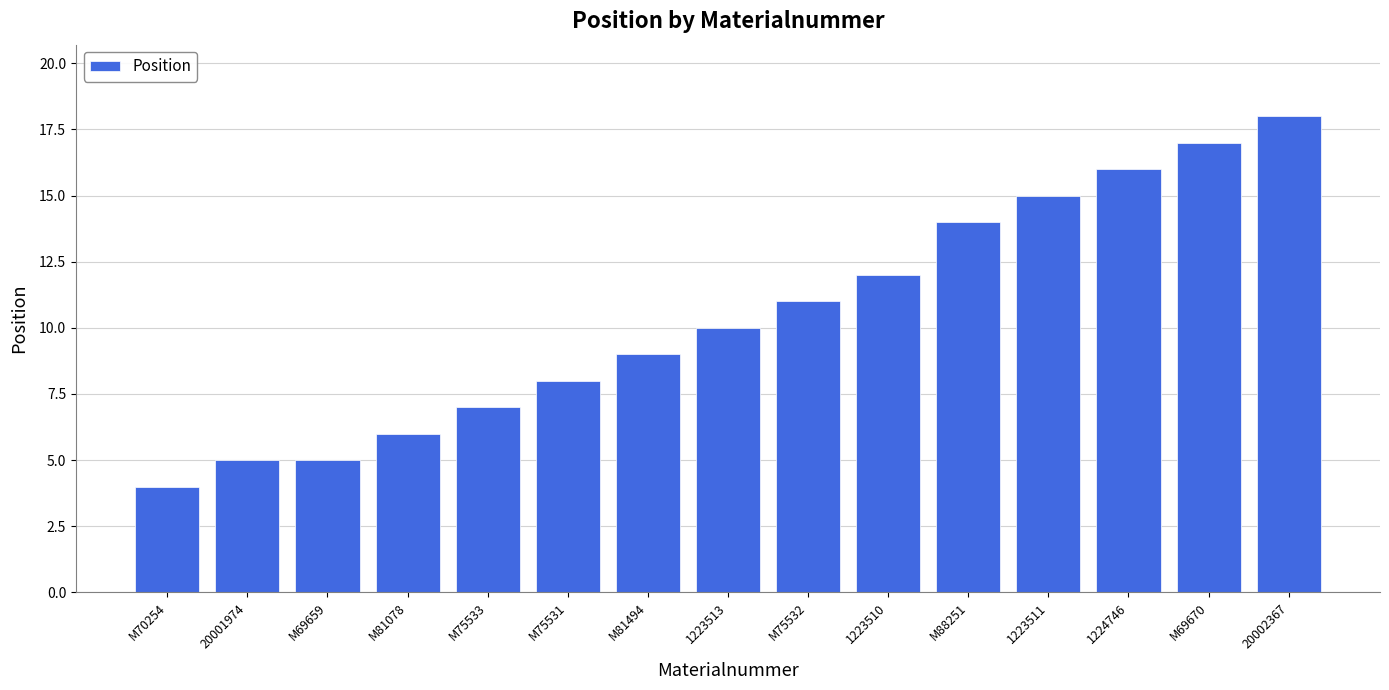

What is the label of the 8th bar from the right?

1223513